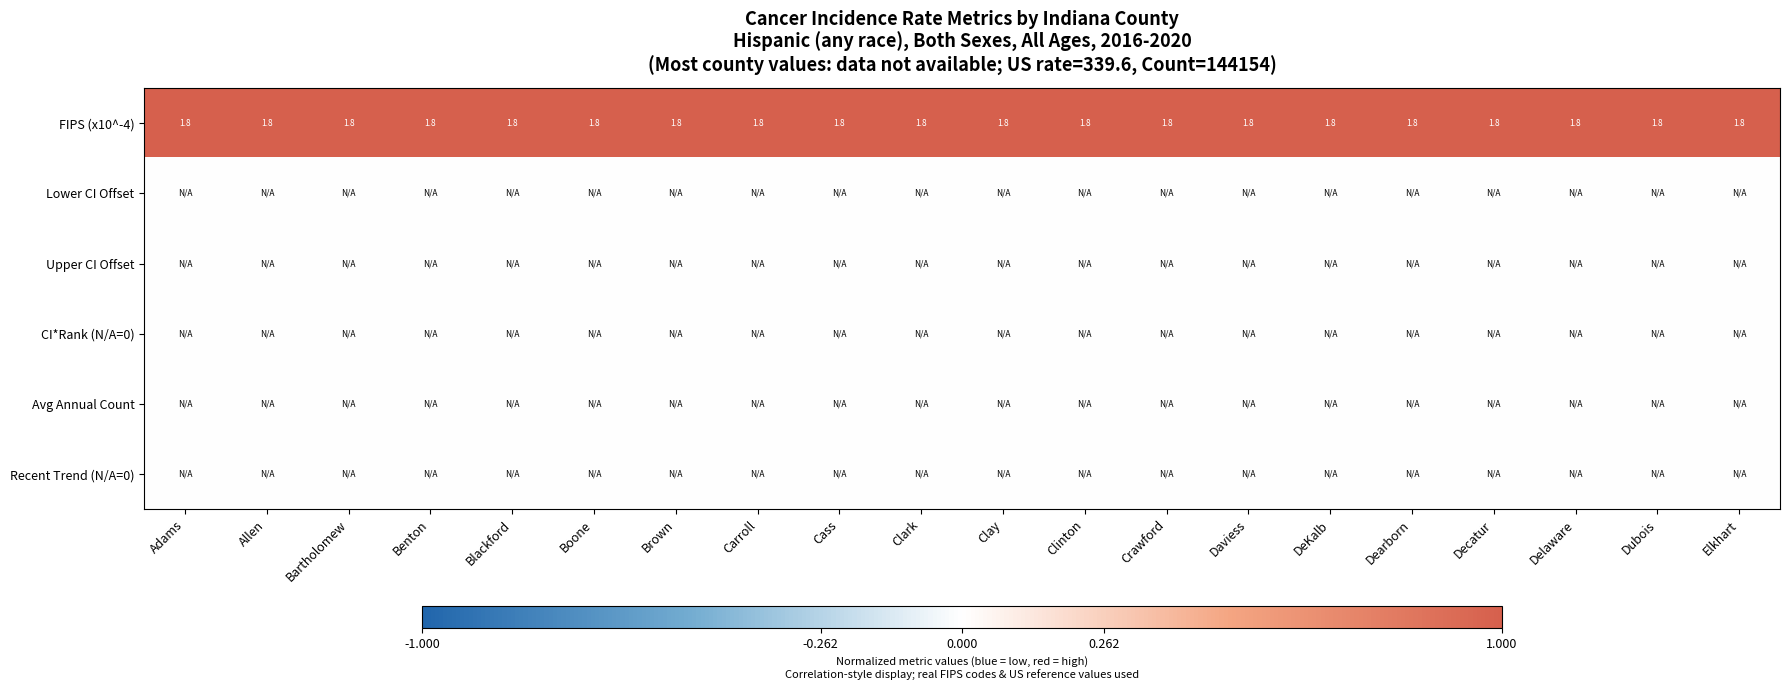

What is the sum of the FIPS (x10^-4) values at Dearborn and Brown?

3.6